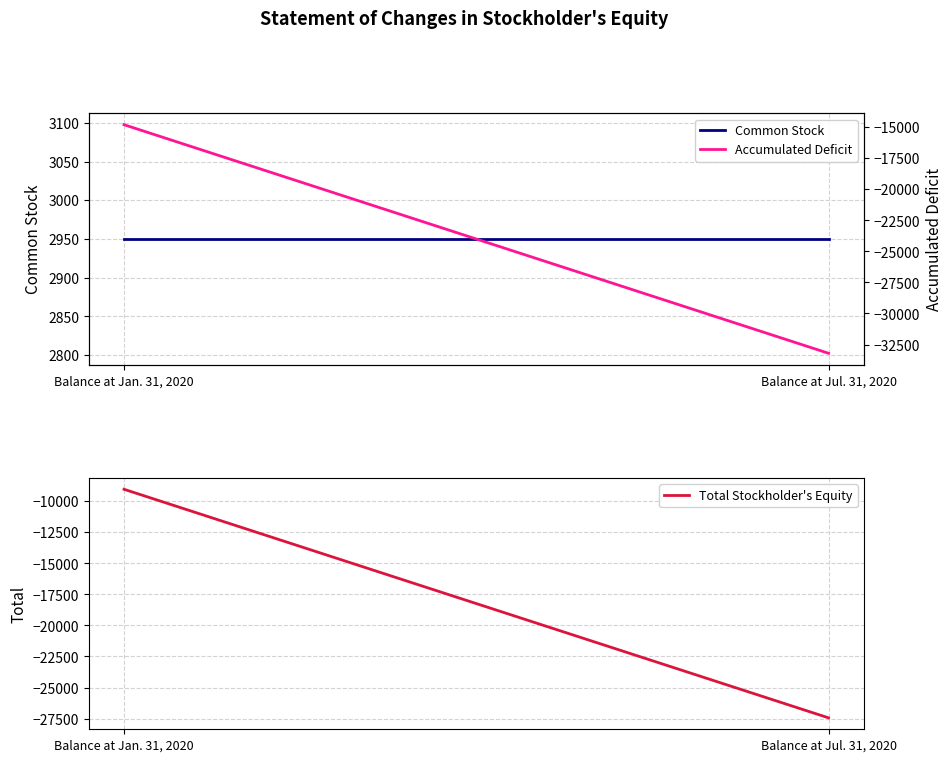

At which label does Total Stockholder's Equity reach its minimum?

Balance at Jul. 31, 2020